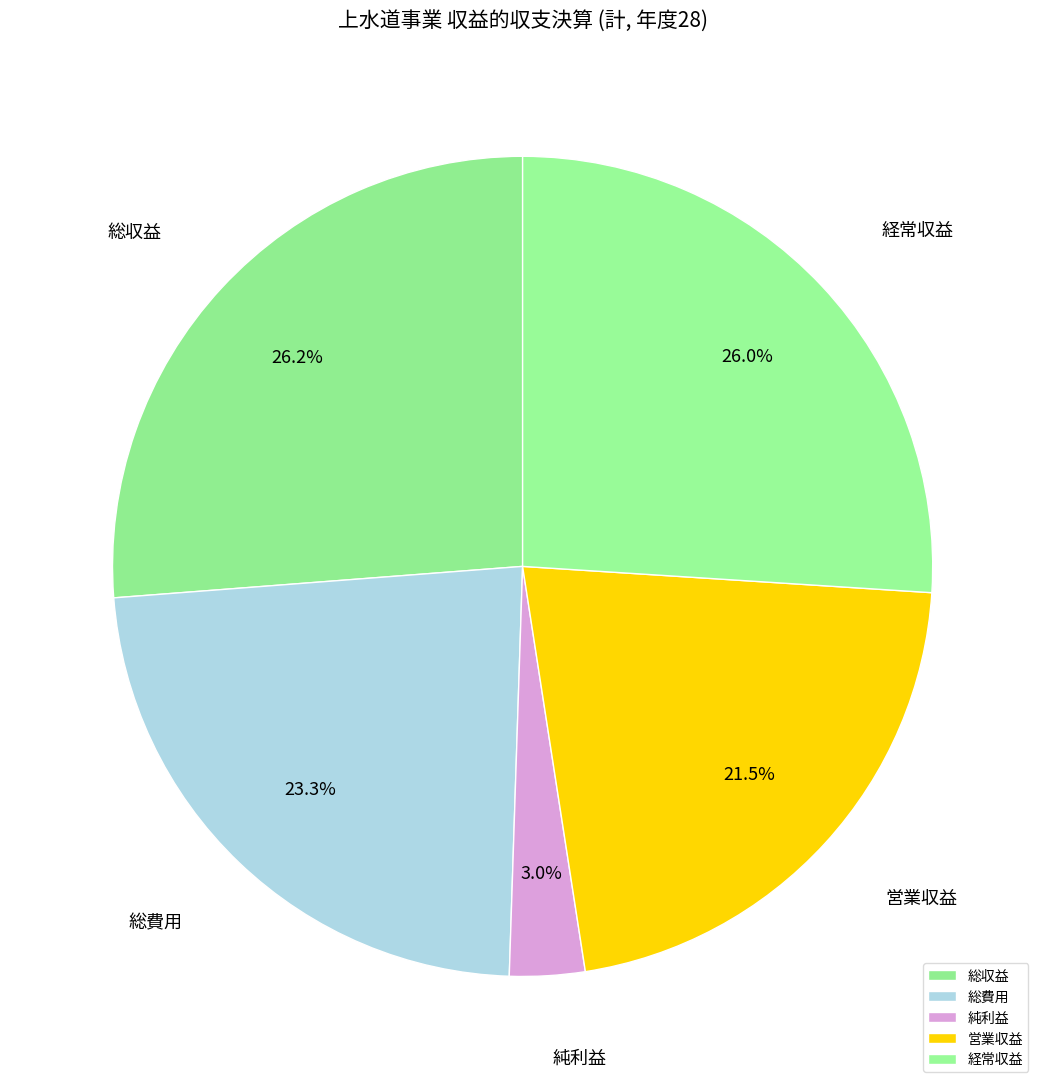

To the nearest percent, what portion does 総費用 represent?

23%